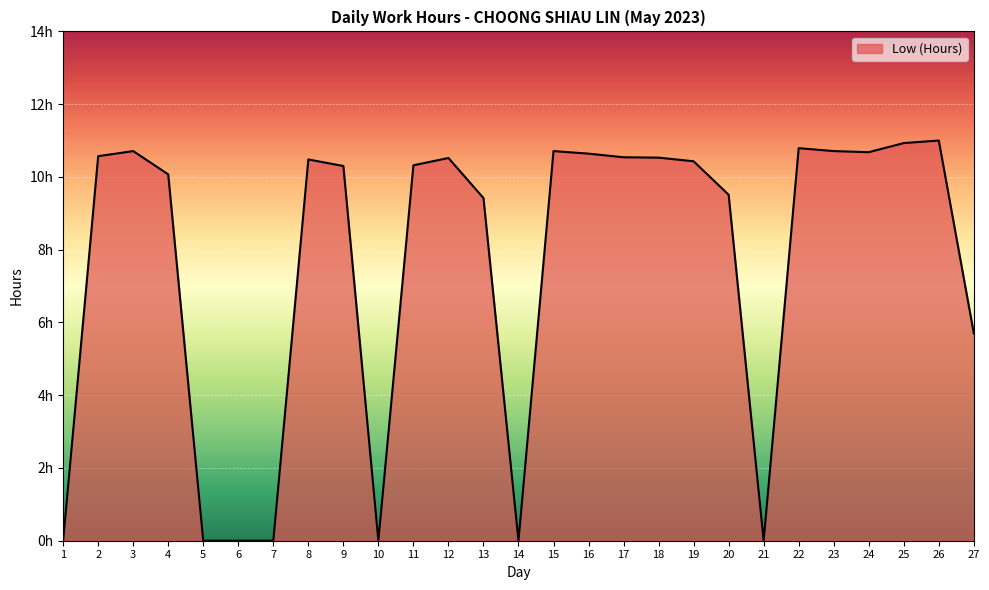

How many interior local peaks (higher than both neighbors) does the data have?

6